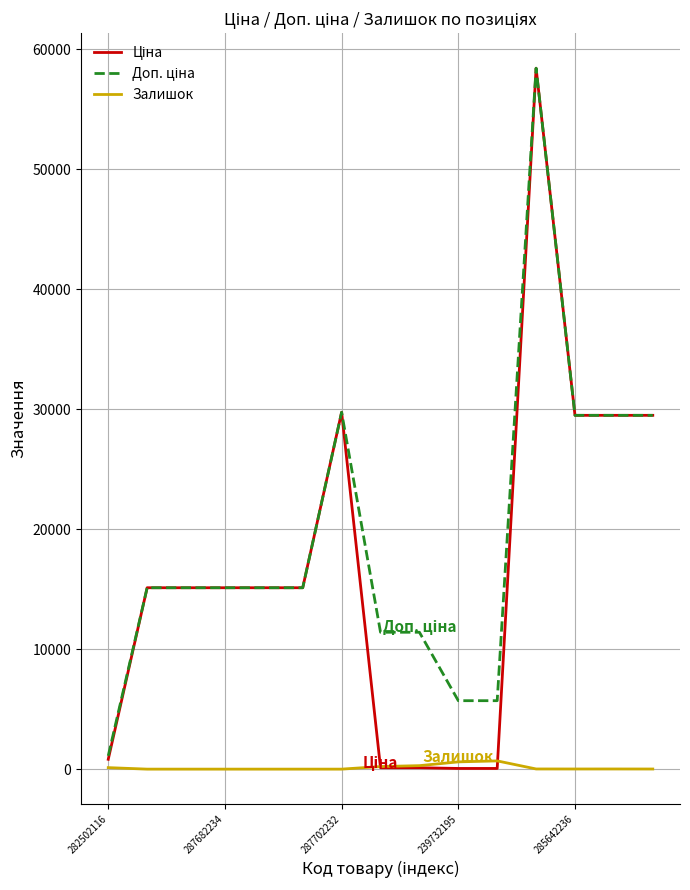

What is the maximum value shown in the chart?

58426.5